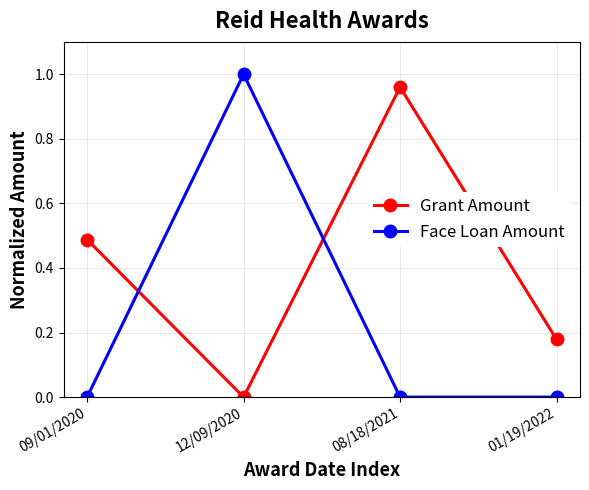

In Grant Amount, how many points are higher than both neighbors (excluding endpoints)?

1